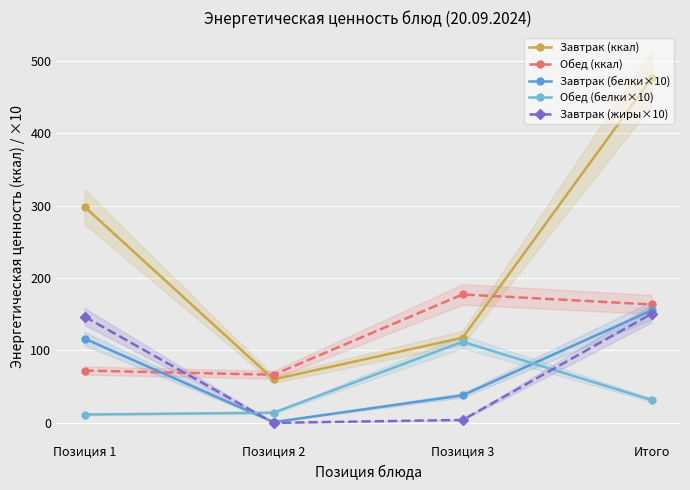

How many times do Завтрак (белки×10) and Обед (белки×10) cross each other?

2